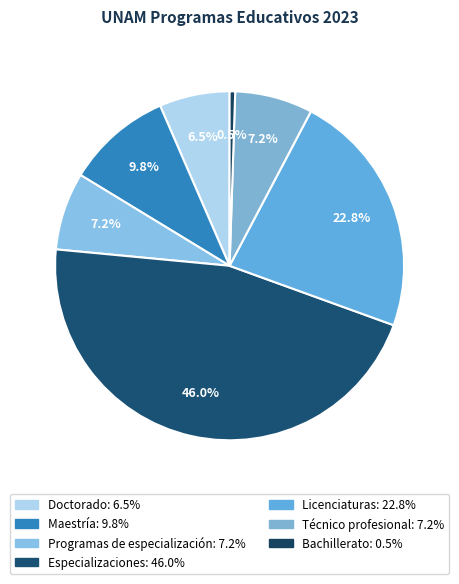

Is the sum of Bachillerato and Programas de especialización greater than half?

No